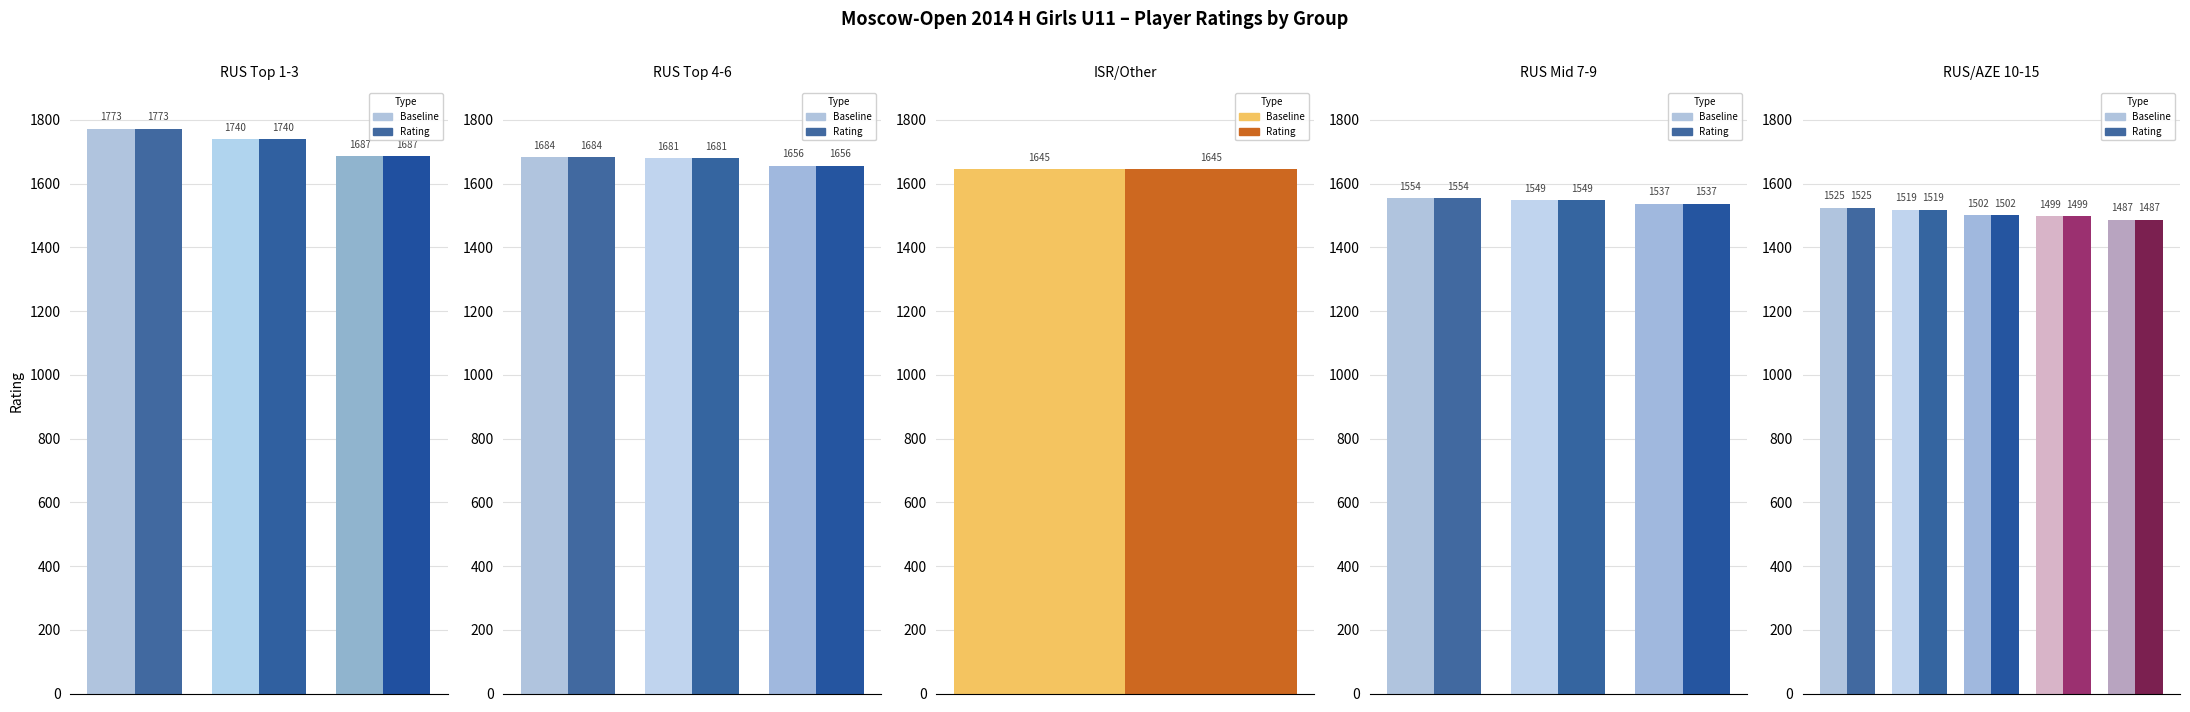

Is it true that Rating equals 946 at 0?

False